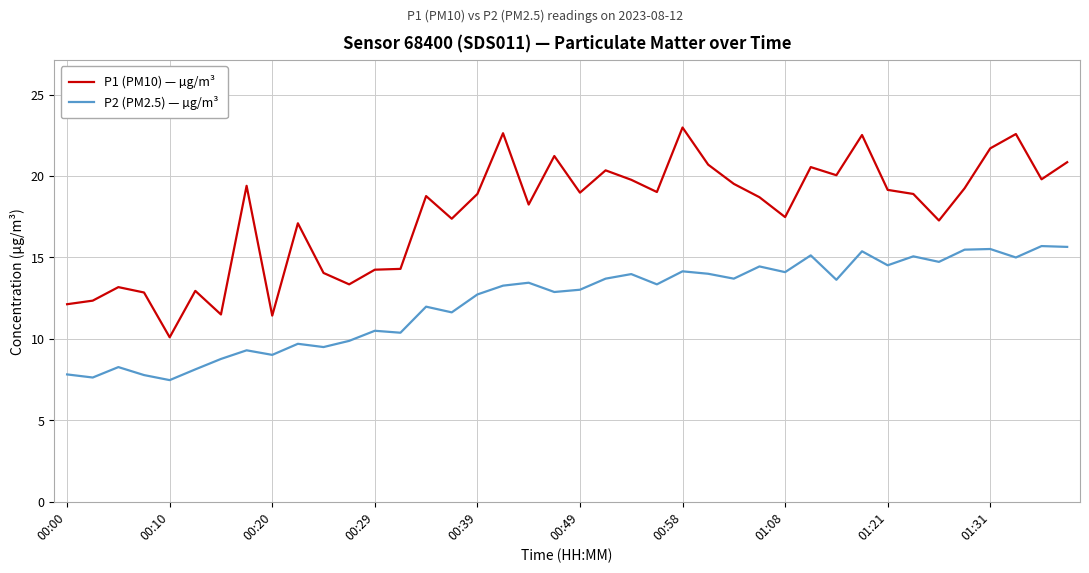

What is the average value of the P1 (PM10) — µg/m³ series?

17.7